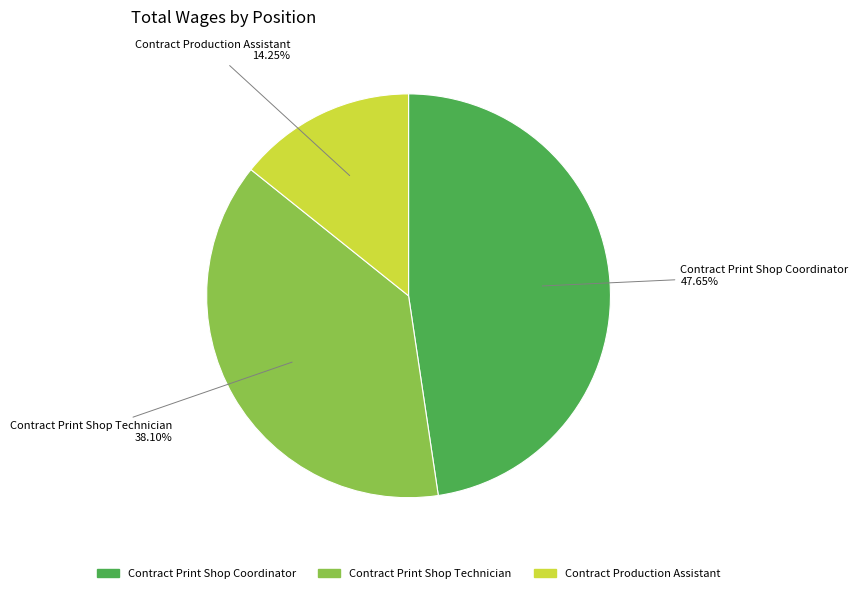

Is it true that Contract Production Assistant is 14% of the pie?

True